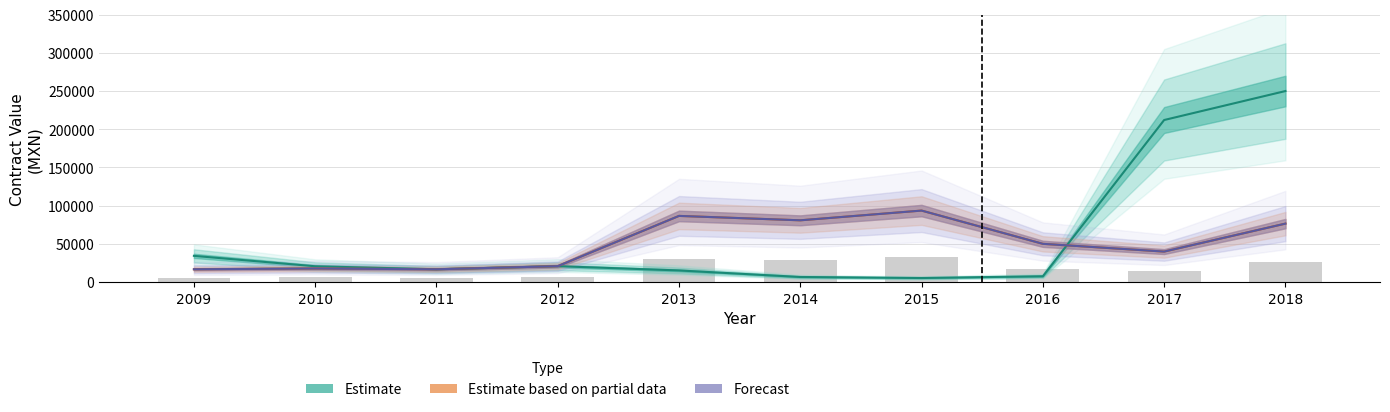

The value of Forecast at 2013 is 86638.1. True or false?

True